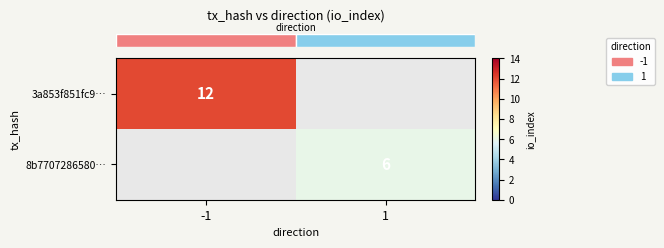

How many series are shown in this chart?

2